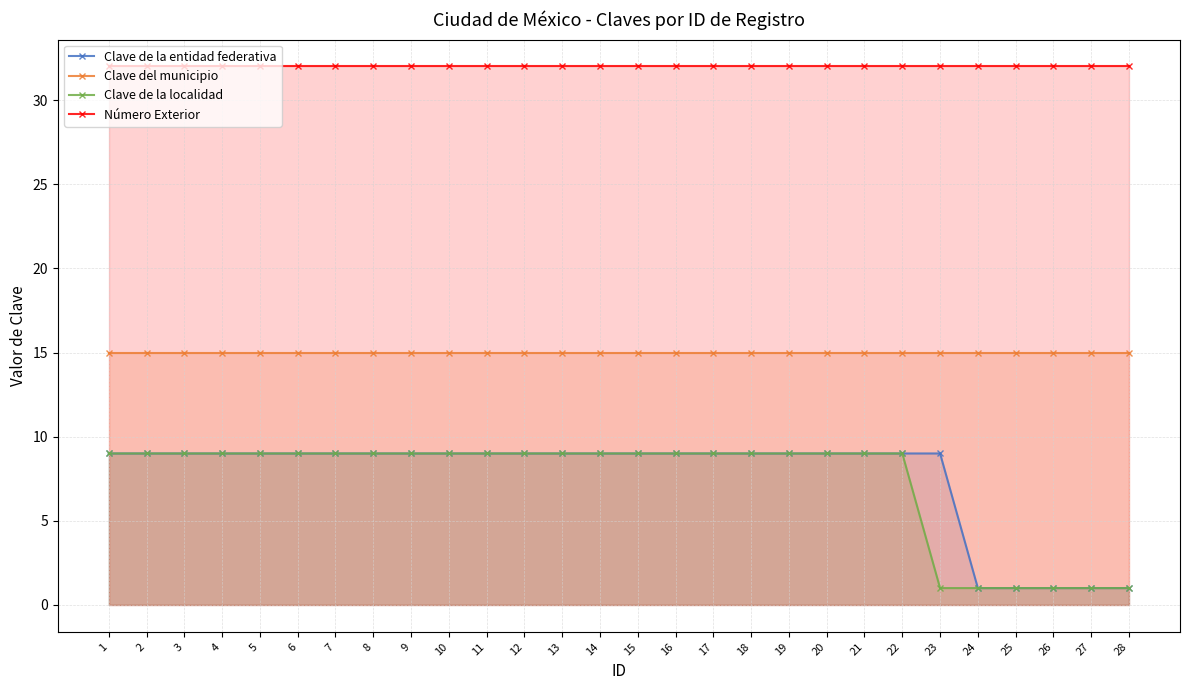

Rank the categories by Clave del municipio value from lowest to highest.

1, 2, 3, 4, 5, 6, 7, 8, 9, 10, 11, 12, 13, 14, 15, 16, 17, 18, 19, 20, 21, 22, 23, 24, 25, 26, 27, 28